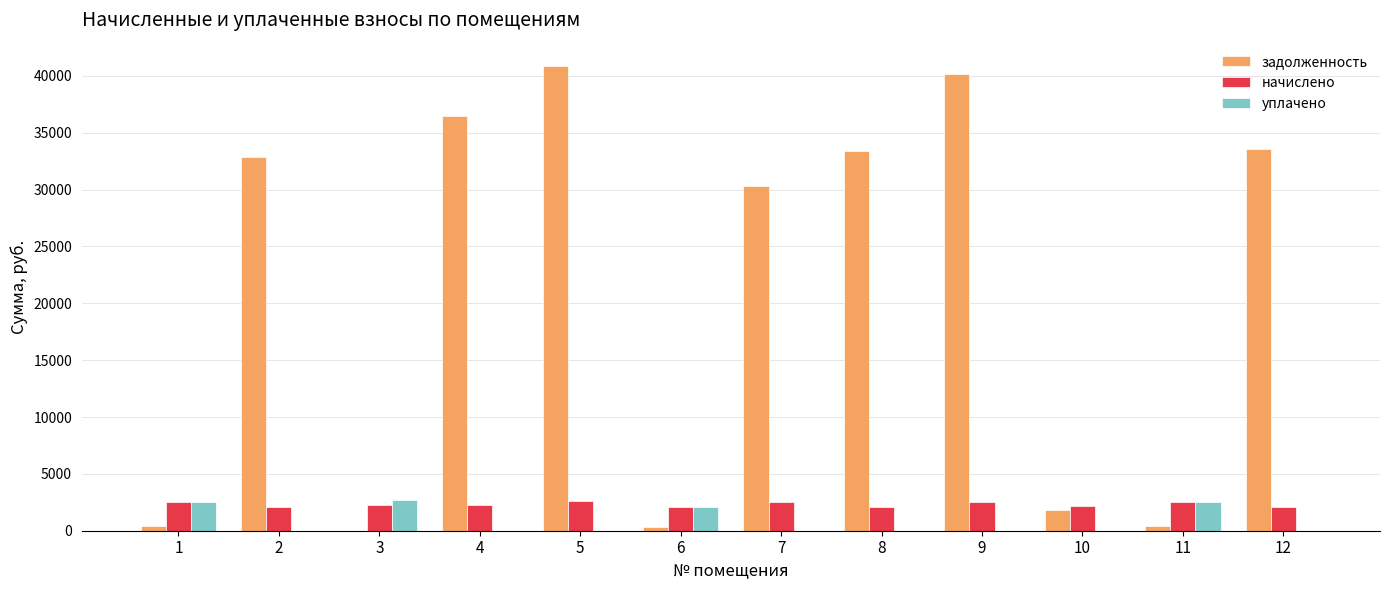

What is the sum of all начислено values?

27835.9